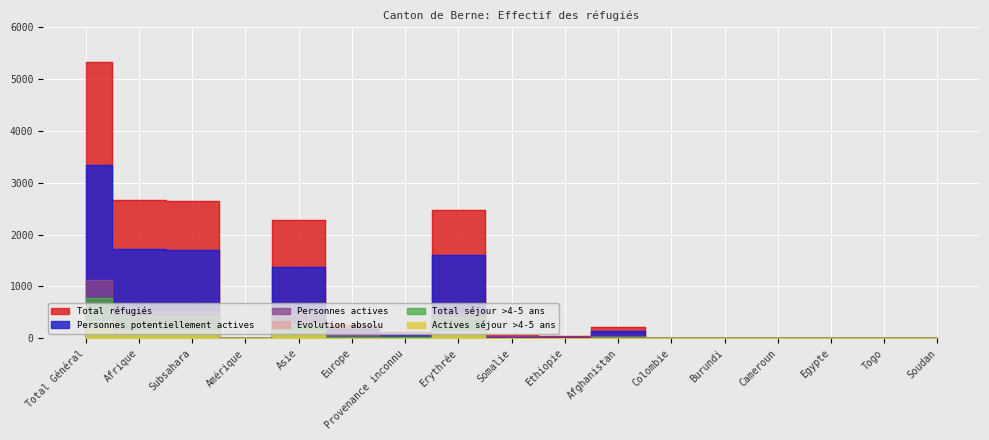

What are all the series names shown in the legend?

Total réfugiés, Personnes potentiellement actives, Personnes actives, Evolution absolu, Total séjour >4-5 ans, Actives séjour >4-5 ans